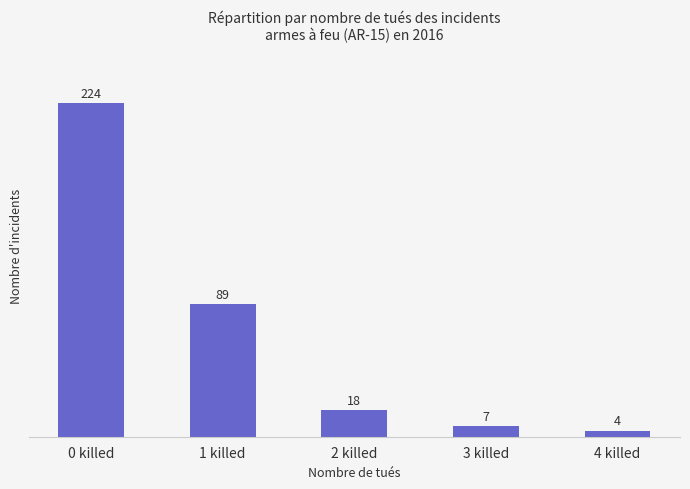

True or false: the data shows 31 at 2 killed.

False